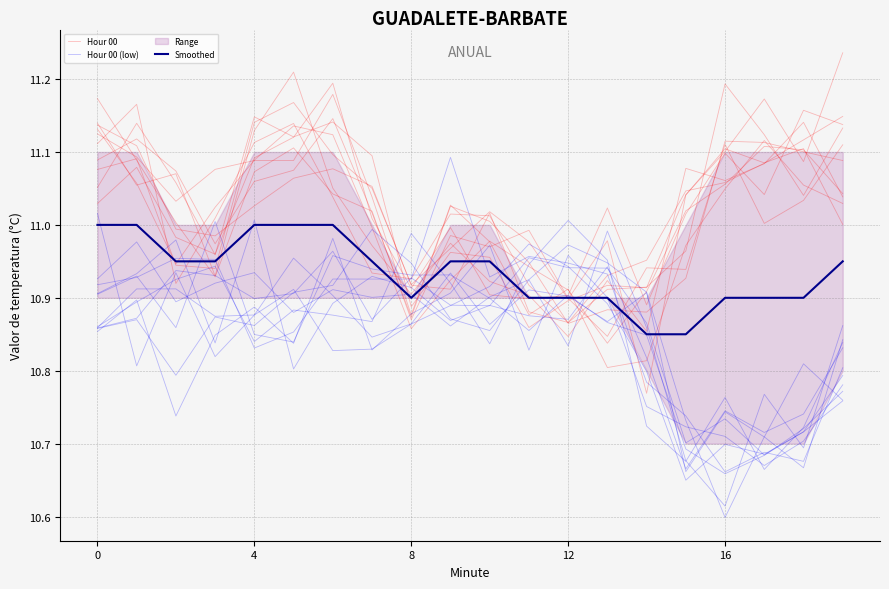

Is this an area chart (filled region under the line)?

No